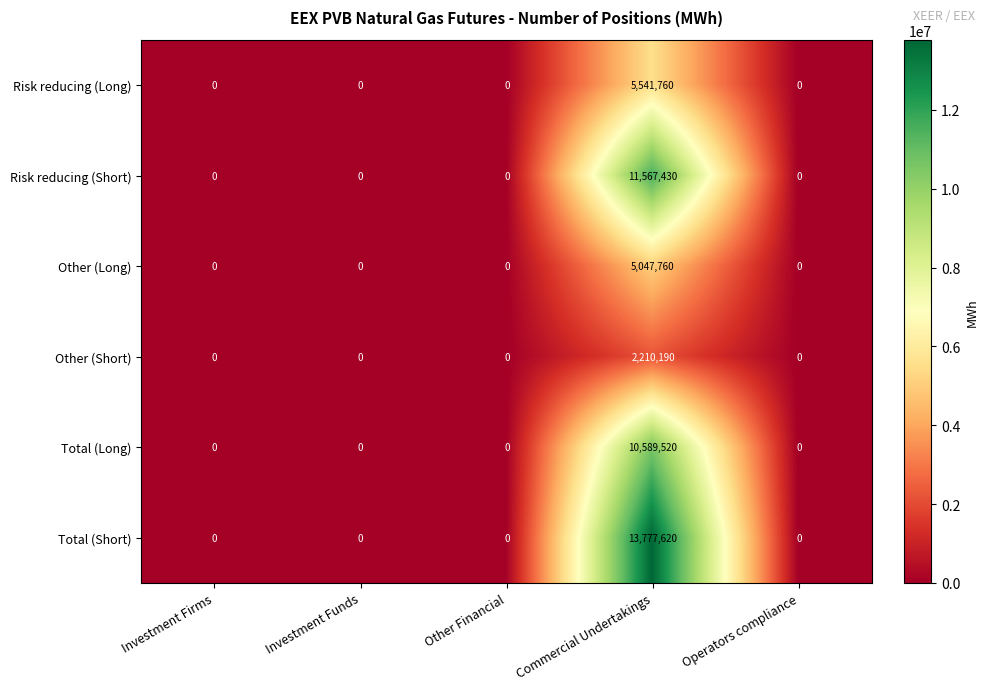

What is the difference between the maximum and second lowest values in the Other (Long) series?

5047760